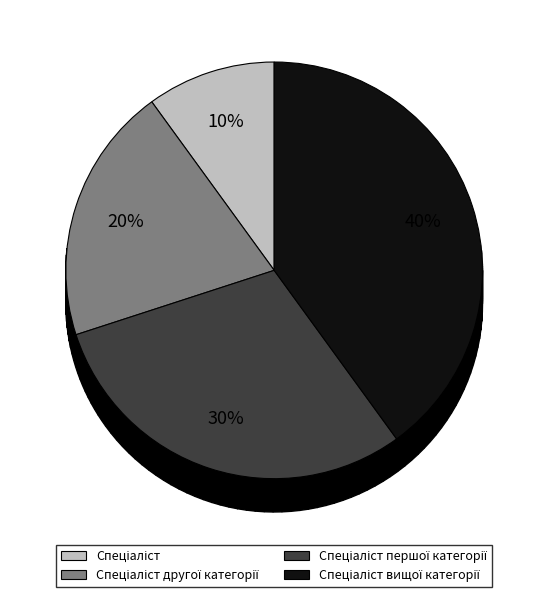

Is it true that Спеціаліст вищої категорії is 52% of the pie?

False